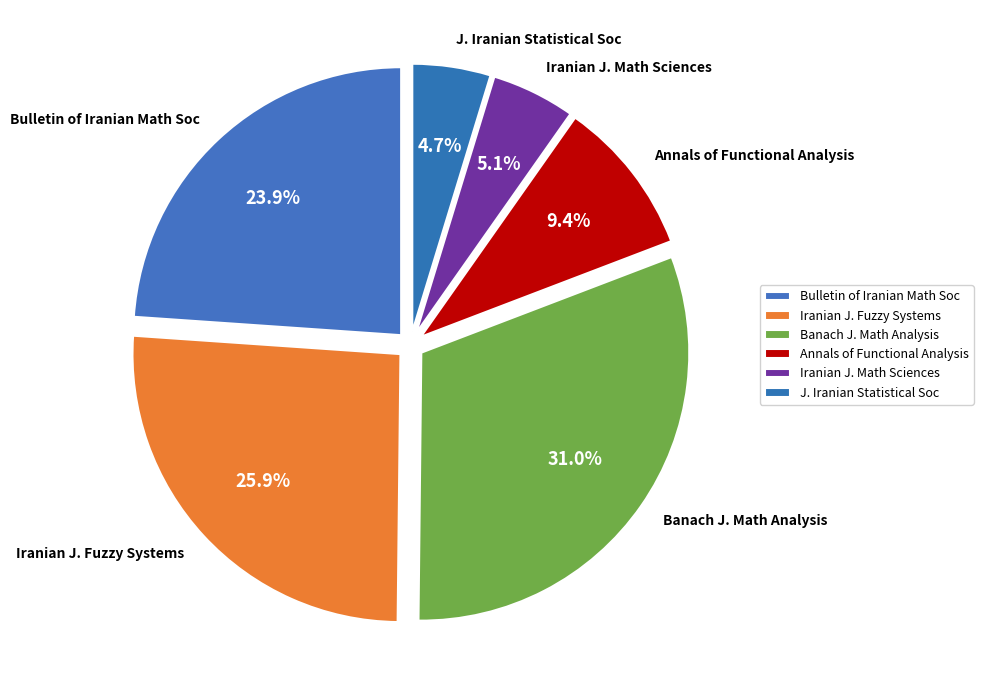

How many segments does this pie chart have?

6